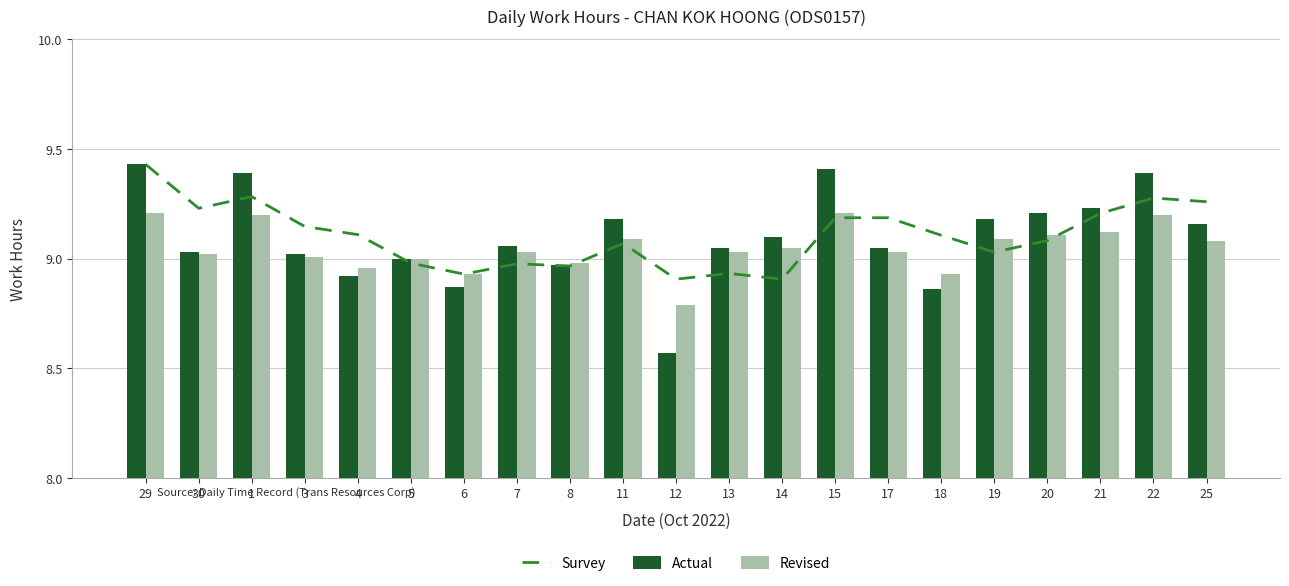

Which label corresponds to the largest value in the chart?

29